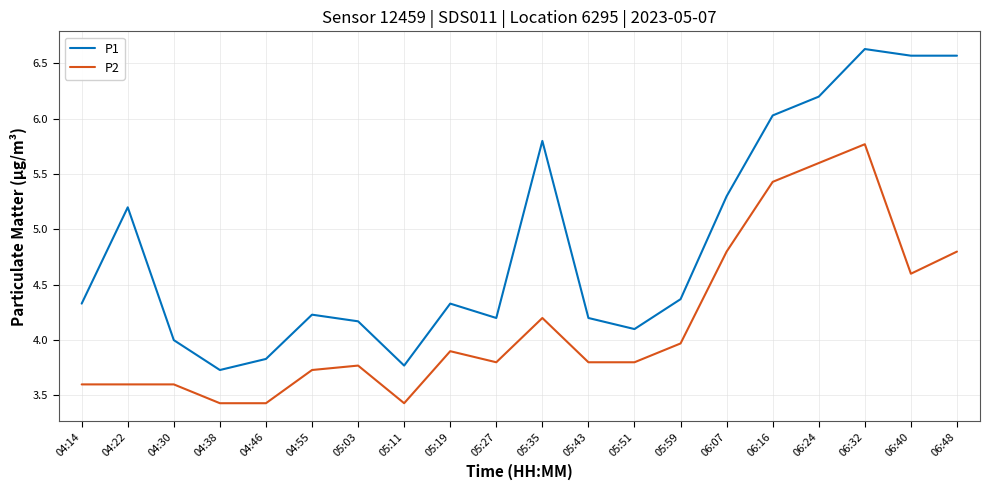

At which label is P2 closest to 4?

05:59